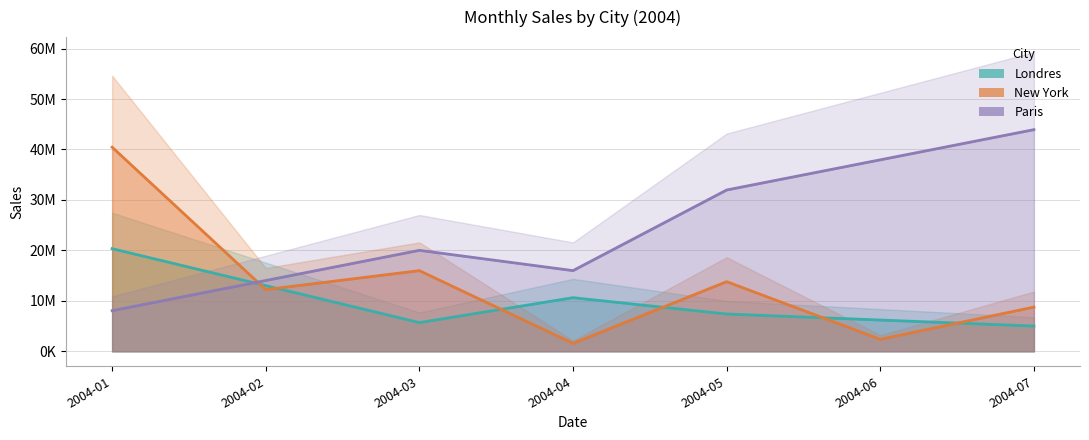

Rank the categories by Paris value from highest to lowest.

2004-07, 2004-06, 2004-05, 2004-03, 2004-04, 2004-02, 2004-01